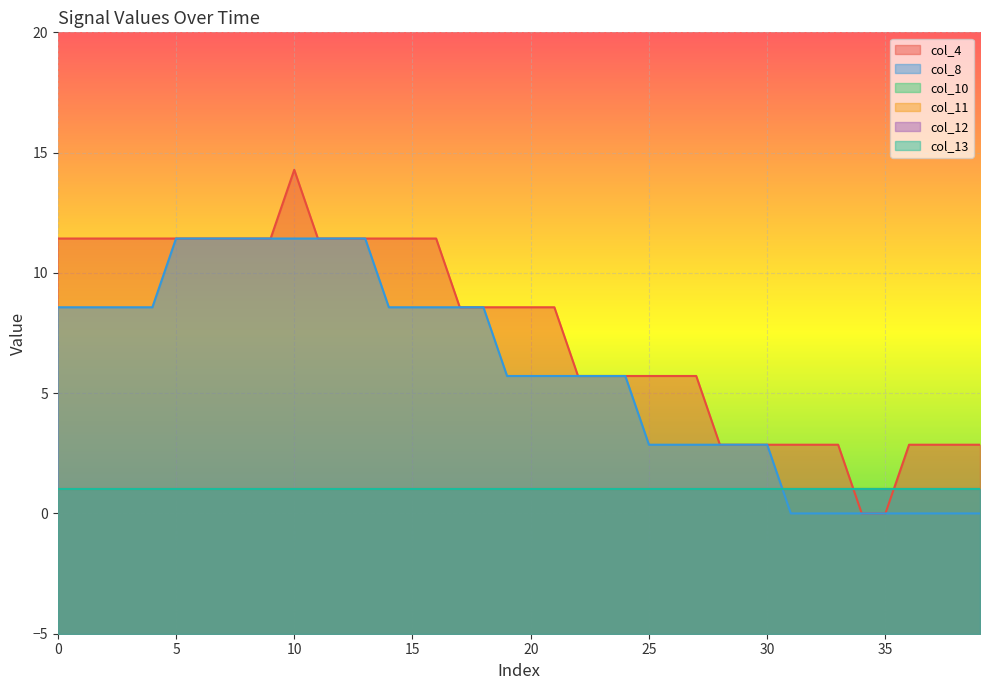

Reading right to left, what are all the values shown in this chart?

col_4: 39=2.9	38=2.9	37=2.9	36=2.9	35=0.0	34=0.0	33=2.9	32=2.9	31=2.9	30=2.9	29=2.9	28=2.9	27=5.7	26=5.7	25=5.7	24=5.7	23=5.7	22=5.7	21=8.6	20=8.6	19=8.6	18=8.6	17=8.6	16=11.4	15=11.4	14=11.4	13=11.4	12=11.4	11=11.4	10=14.3	9=11.4	8=11.4	7=11.4	6=11.4	5=11.4	4=11.4	3=11.4	2=11.4	1=11.4	0=11.4
col_8: 39=0.0	38=0.0	37=0.0	36=0.0	35=0.0	34=0.0	33=0.0	32=0.0	31=0.0	30=2.9	29=2.9	28=2.9	27=2.9	26=2.9	25=2.9	24=5.7	23=5.7	22=5.7	21=5.7	20=5.7	19=5.7	18=8.6	17=8.6	16=8.6	15=8.6	14=8.6	13=11.4	12=11.4	11=11.4	10=11.4	9=11.4	8=11.4	7=11.4	6=11.4	5=11.4	4=8.6	3=8.6	2=8.6	1=8.6	0=8.6
col_10: 39=1.0	38=1.0	37=1.0	36=1.0	35=1.0	34=1.0	33=1.0	32=1.0	31=1.0	30=1.0	29=1.0	28=1.0	27=1.0	26=1.0	25=1.0	24=1.0	23=1.0	22=1.0	21=1.0	20=1.0	19=1.0	18=1.0	17=1.0	16=1.0	15=1.0	14=1.0	13=1.0	12=1.0	11=1.0	10=1.0	9=1.0	8=1.0	7=1.0	6=1.0	5=1.0	4=1.0	3=1.0	2=1.0	1=1.0	0=1.0
col_11: 39=1.0	38=1.0	37=1.0	36=1.0	35=1.0	34=1.0	33=1.0	32=1.0	31=1.0	30=1.0	29=1.0	28=1.0	27=1.0	26=1.0	25=1.0	24=1.0	23=1.0	22=1.0	21=1.0	20=1.0	19=1.0	18=1.0	17=1.0	16=1.0	15=1.0	14=1.0	13=1.0	12=1.0	11=1.0	10=1.0	9=1.0	8=1.0	7=1.0	6=1.0	5=1.0	4=1.0	3=1.0	2=1.0	1=1.0	0=1.0
col_12: 39=1.0	38=1.0	37=1.0	36=1.0	35=1.0	34=1.0	33=1.0	32=1.0	31=1.0	30=1.0	29=1.0	28=1.0	27=1.0	26=1.0	25=1.0	24=1.0	23=1.0	22=1.0	21=1.0	20=1.0	19=1.0	18=1.0	17=1.0	16=1.0	15=1.0	14=1.0	13=1.0	12=1.0	11=1.0	10=1.0	9=1.0	8=1.0	7=1.0	6=1.0	5=1.0	4=1.0	3=1.0	2=1.0	1=1.0	0=1.0
col_13: 39=1.0	38=1.0	37=1.0	36=1.0	35=1.0	34=1.0	33=1.0	32=1.0	31=1.0	30=1.0	29=1.0	28=1.0	27=1.0	26=1.0	25=1.0	24=1.0	23=1.0	22=1.0	21=1.0	20=1.0	19=1.0	18=1.0	17=1.0	16=1.0	15=1.0	14=1.0	13=1.0	12=1.0	11=1.0	10=1.0	9=1.0	8=1.0	7=1.0	6=1.0	5=1.0	4=1.0	3=1.0	2=1.0	1=1.0	0=1.0